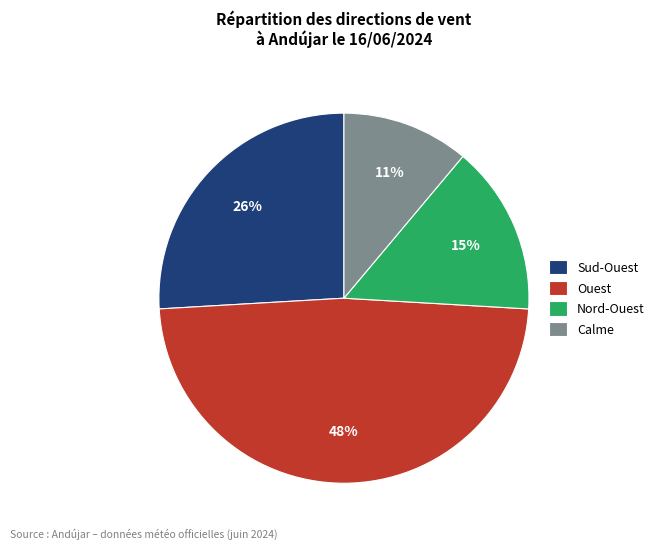

What is the smallest slice in the pie chart?

Calme